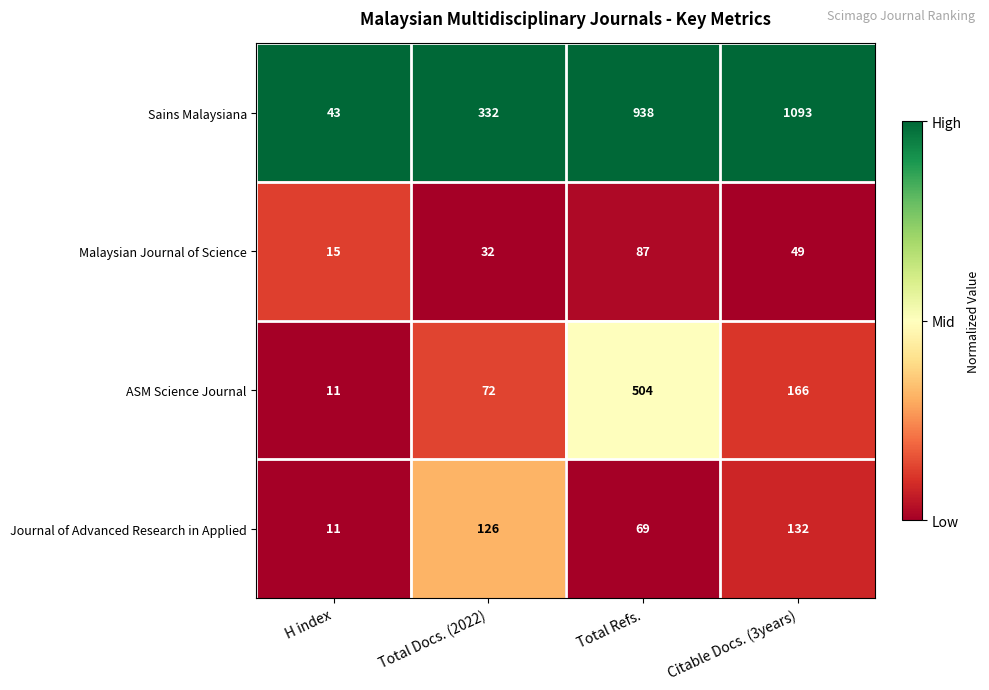

At Total Docs. (2022), list the series in order from largest to smallest.

Sains Malaysiana, Journal of Advanced Research in Applied, ASM Science Journal, Malaysian Journal of Science